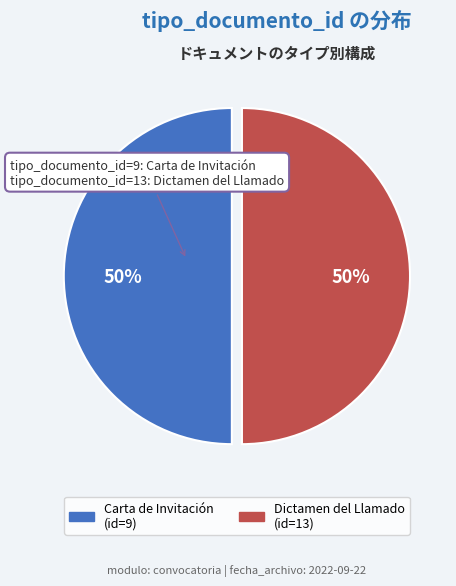

To the nearest percent, what is the average slice percentage?

50%